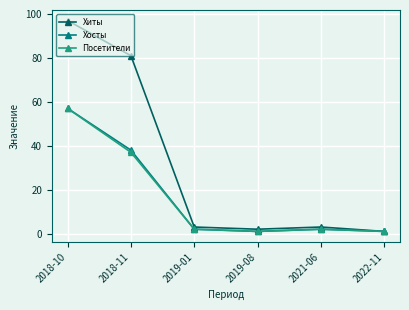

True or false: Хосты has more than 1 interior local peaks.

False